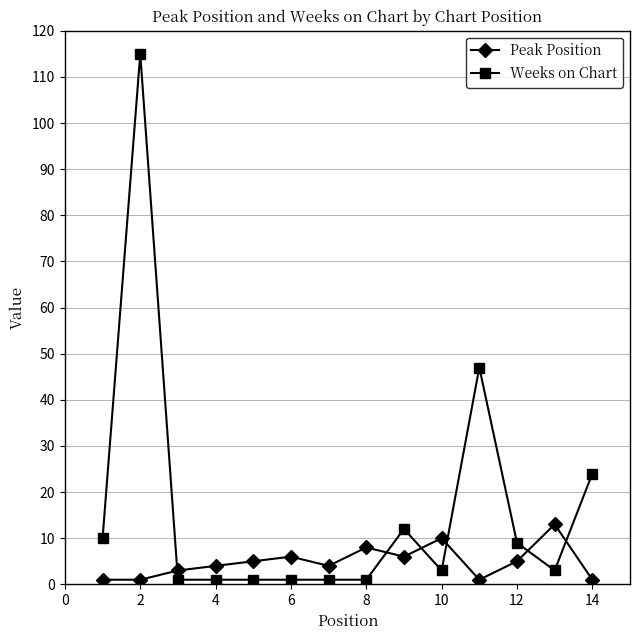

How many times do Weeks on Chart and Peak Position cross each other?

6